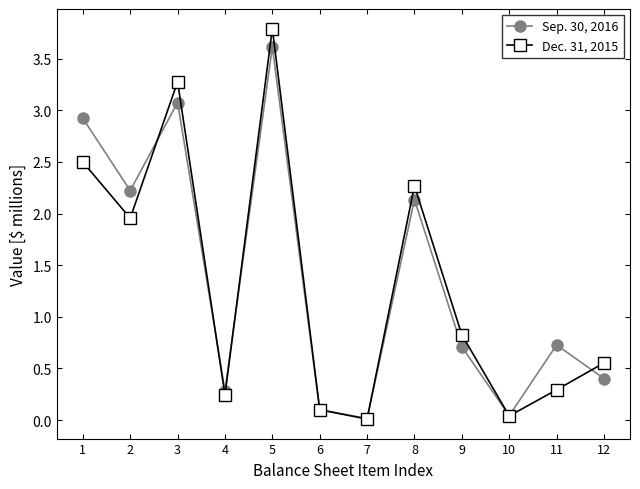

Between which two adjacent categories do Dec. 31, 2015 and Sep. 30, 2016 first intersect?

2 and 3